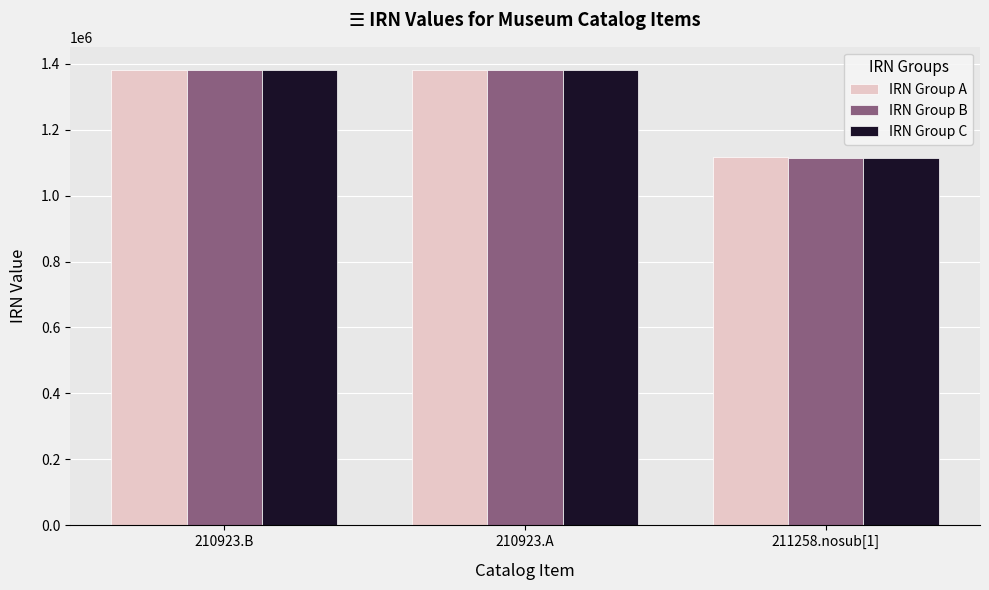

What is the total value across all series at 210923.B?

4143316.5